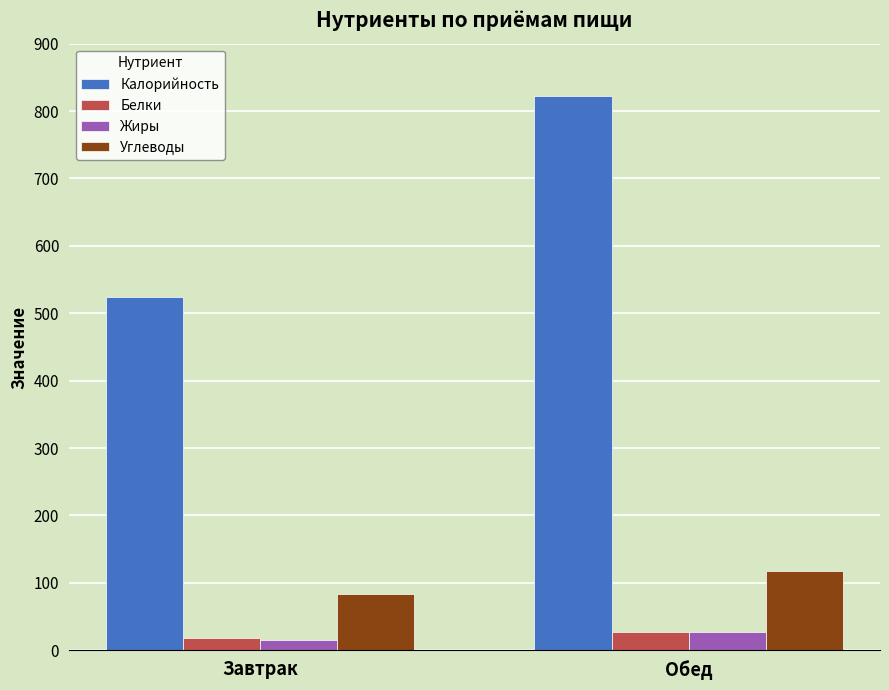

True or false: Калорийность has a value of 822.6 at Обед.

True